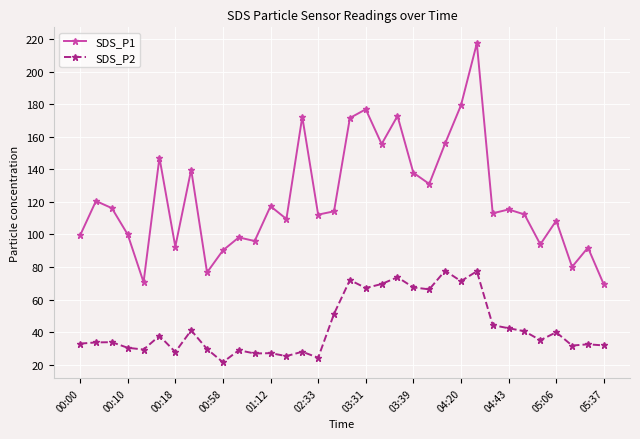

True or false: SDS_P1 and SDS_P2 intersect in this chart.

False